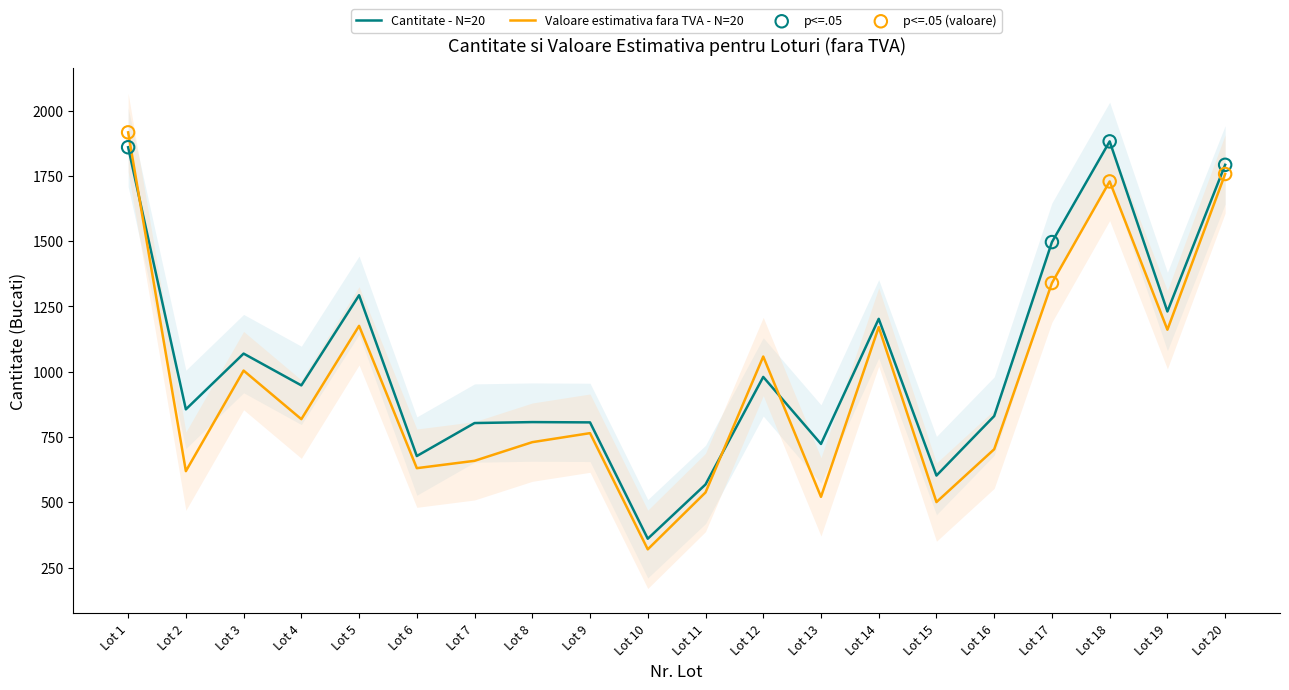

Which series contains the lowest Y value?

Valoarea estimativa fara TVA